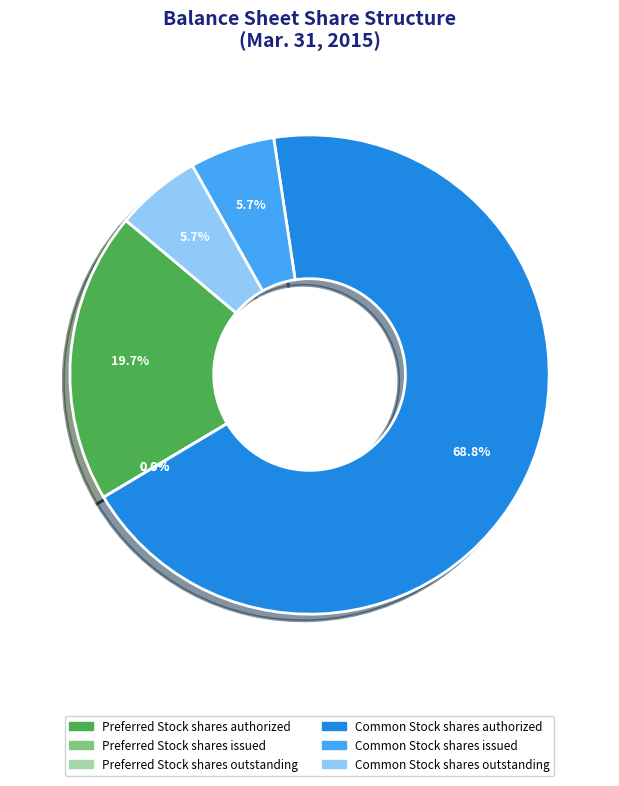

Is Common Stock
shares authorized the majority of the pie?

Yes